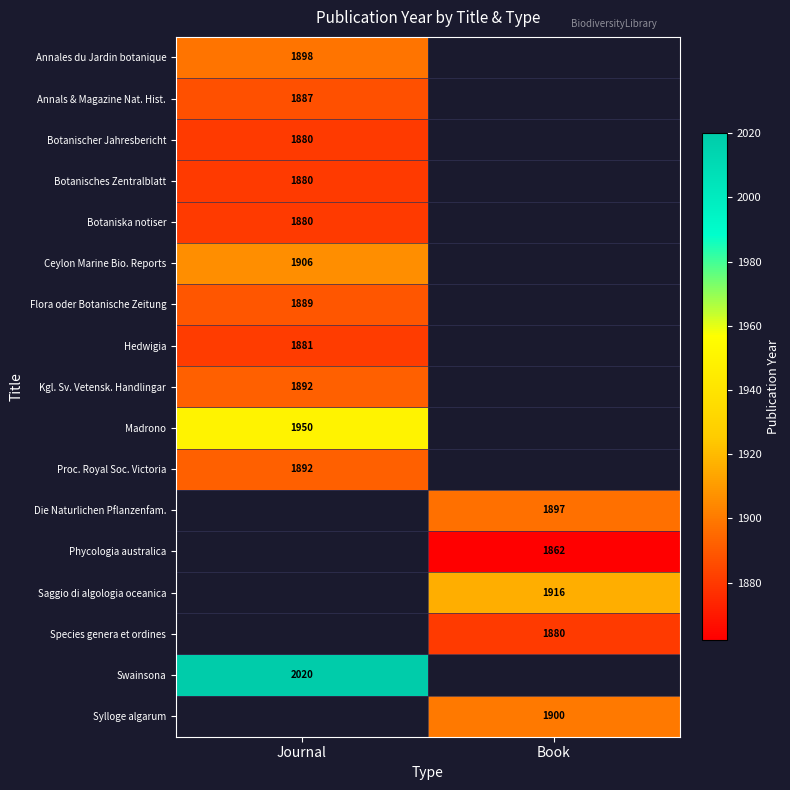

Is the value of Sylloge algarum at Book greater than the value of Phycologia australica at Book?

Yes